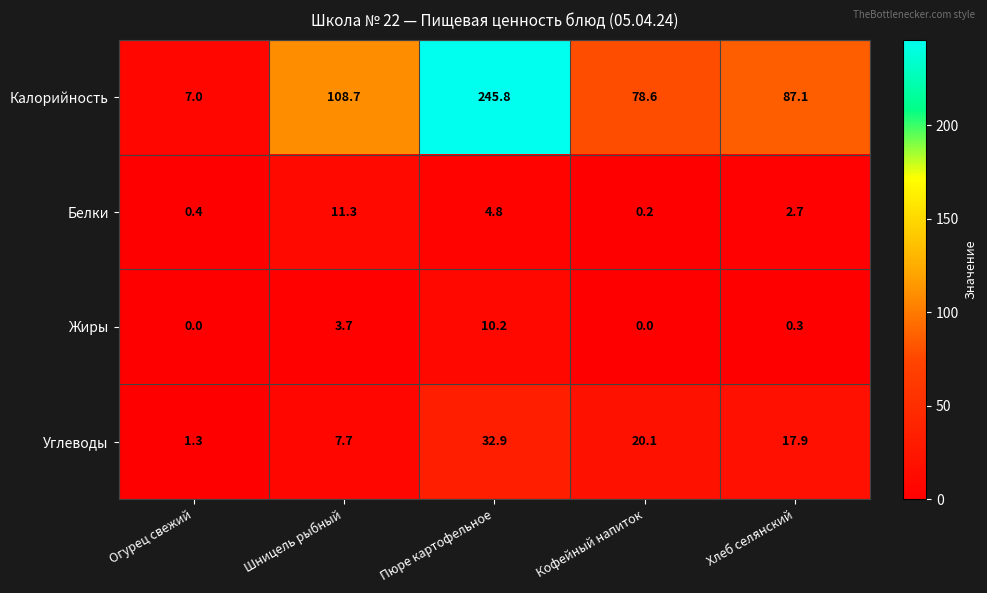

Rank the series at Огурец свежий from lowest to highest value.

Жиры, Белки, Углеводы, Калорийность